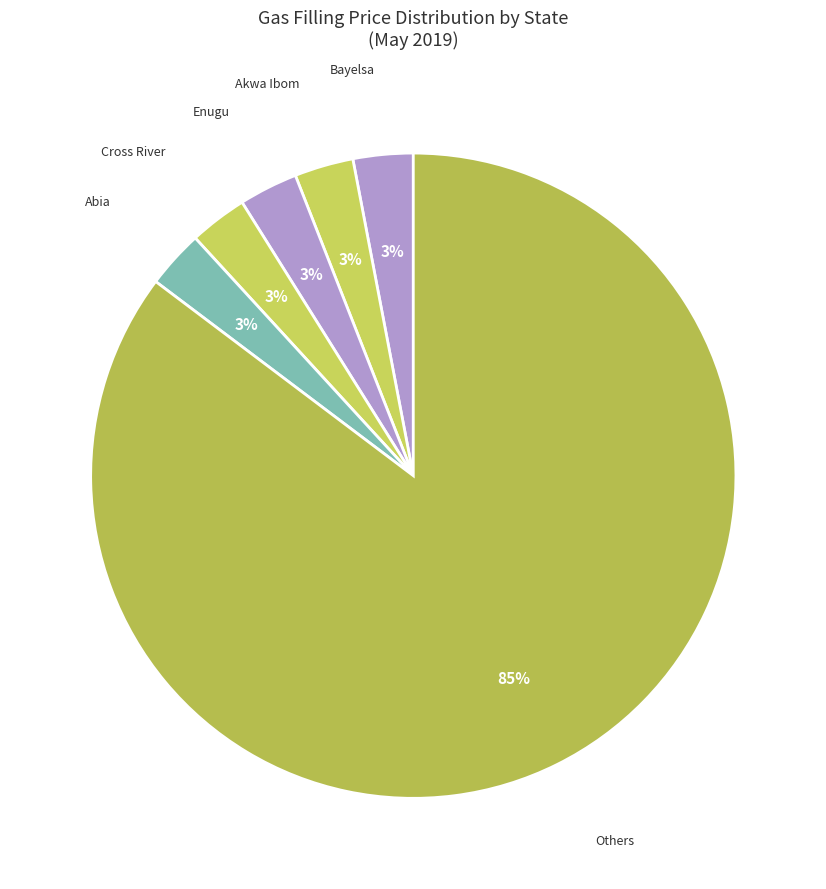

Count the number of slices in the pie.

6